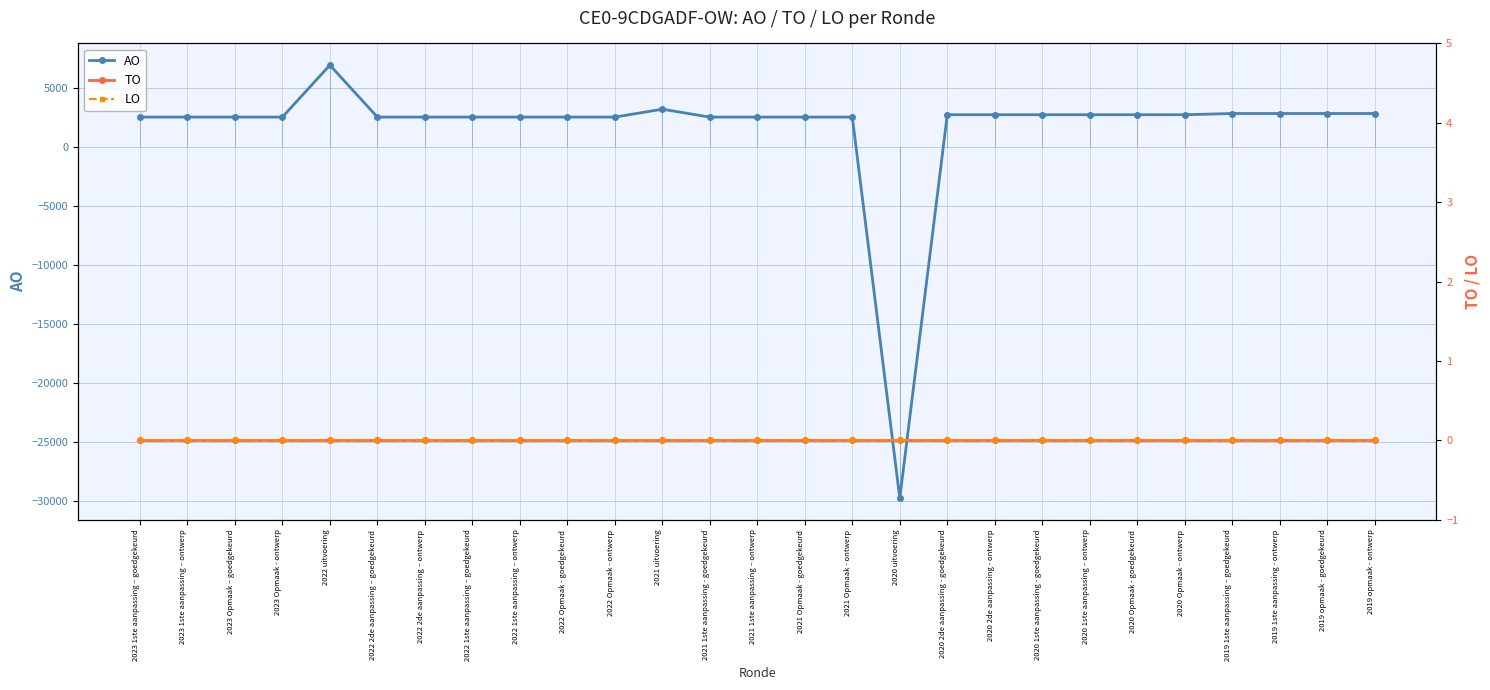

What is the smallest value displayed?

-29768